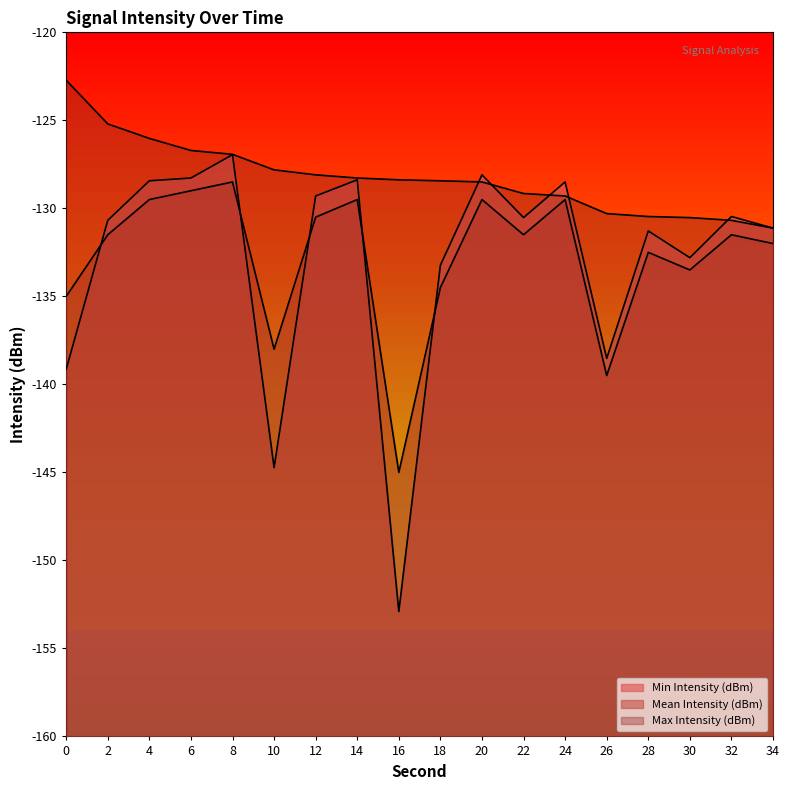

Which series has the largest range (max minus min)?

Min Intensity (dBm)